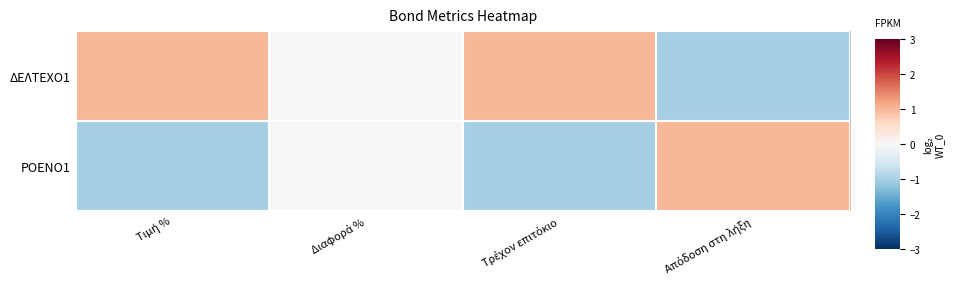

Which series has the largest total across all categories?

ΔΕΛΤΕΧΟ1